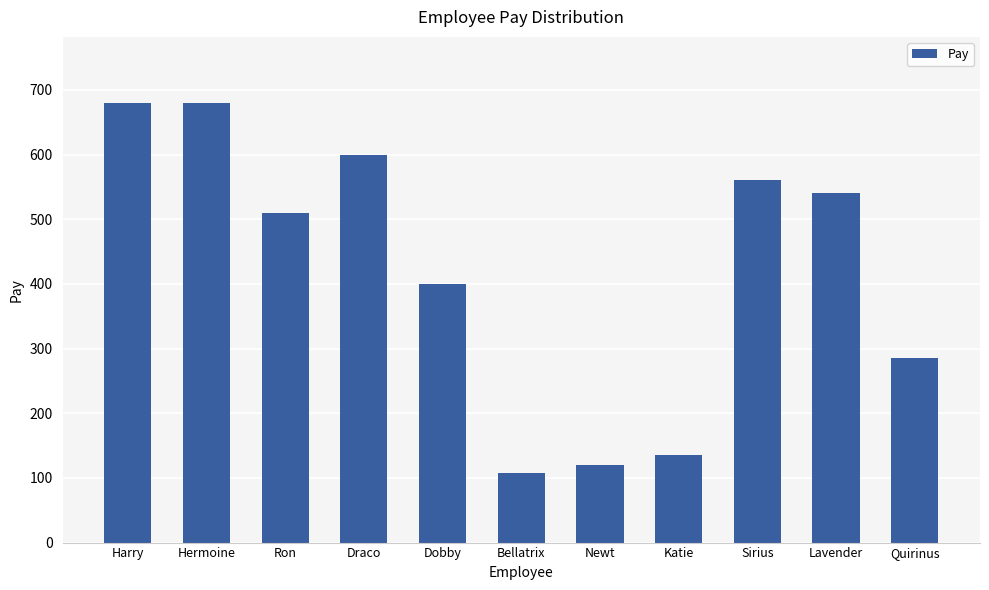

What is the greatest value displayed?

680